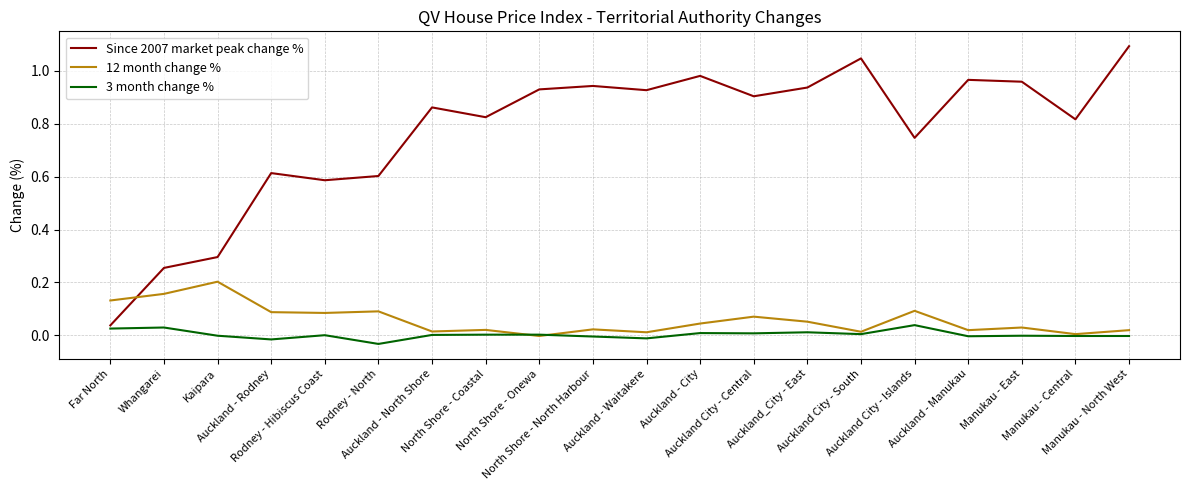

List the series in order of their peak value, lowest first.

3 month change %, 12 month change %, Since 2007 market peak change %